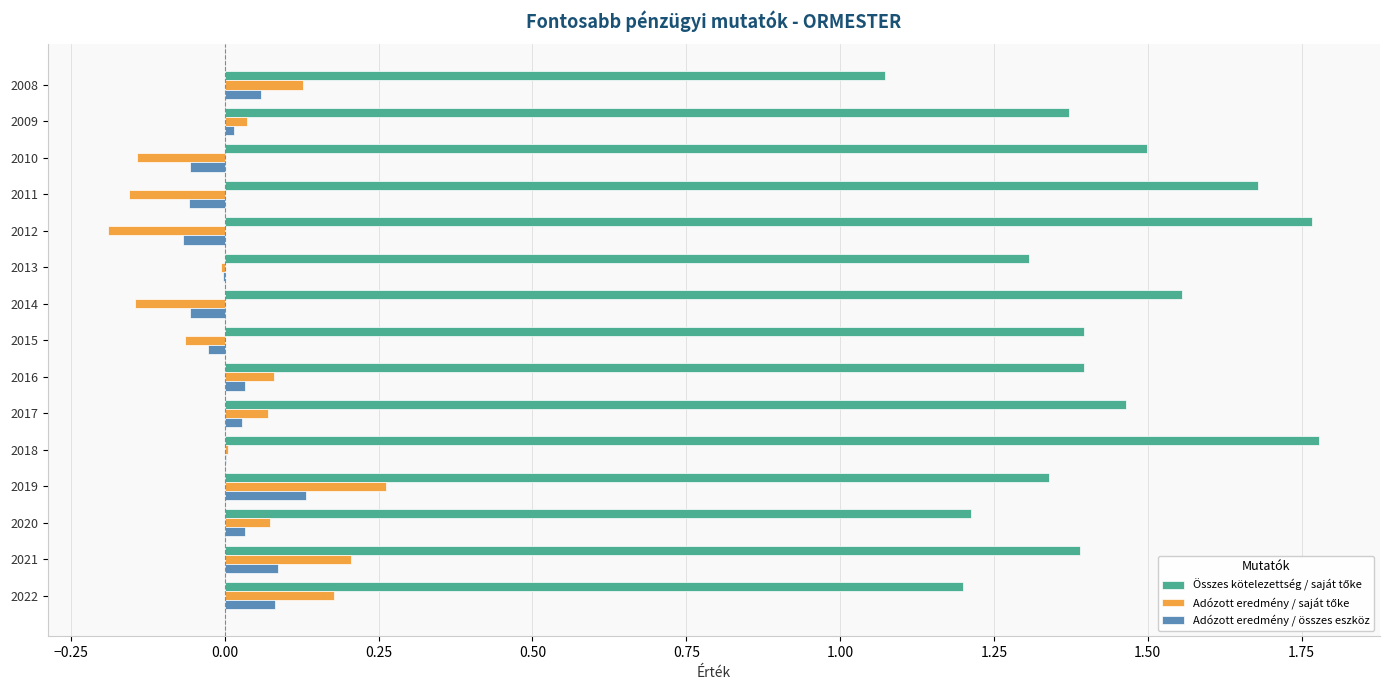

What is the total value across all series at 2019?

1.7